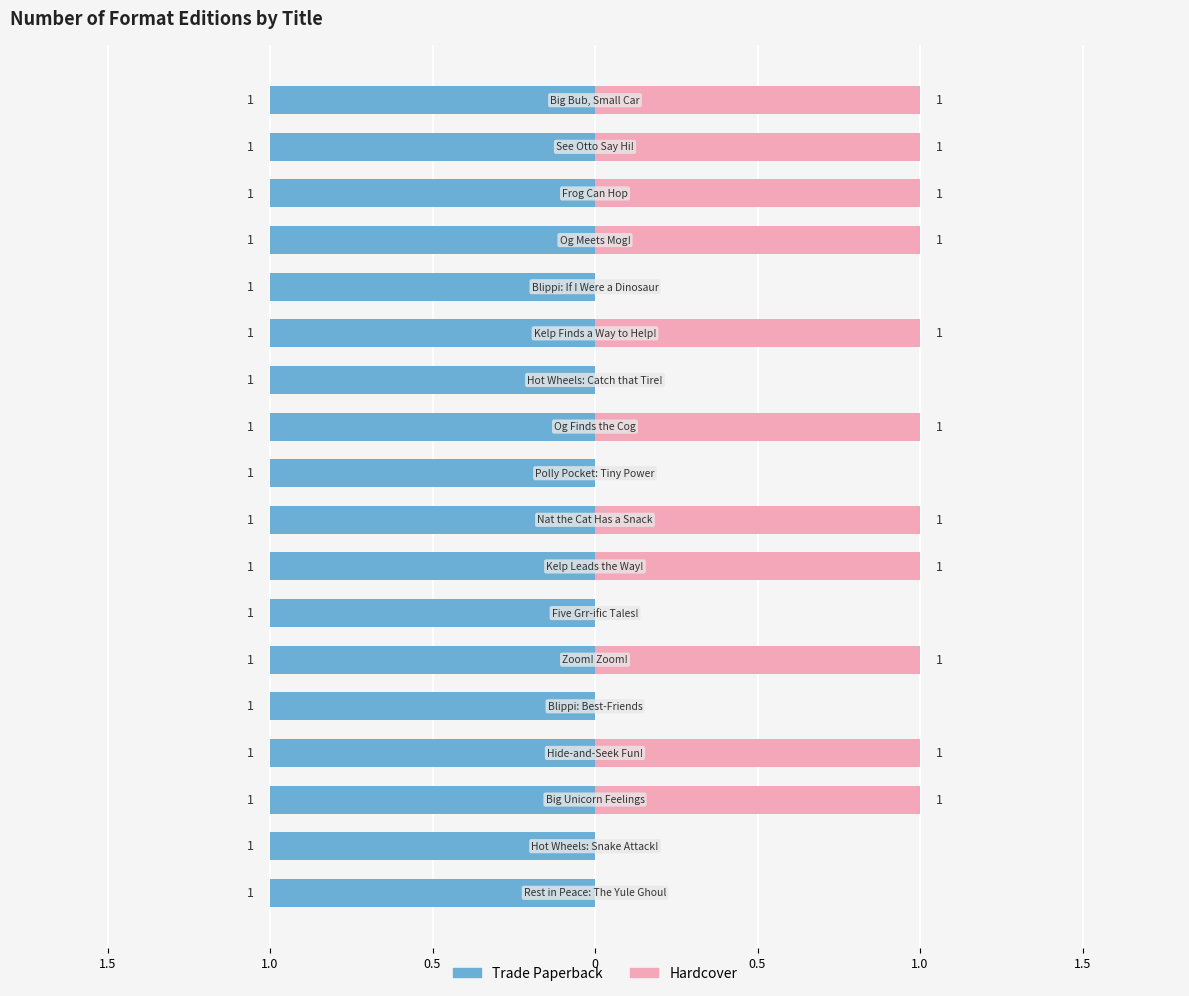

What are all the series names shown in the legend?

Trade Paperback, Hardcover